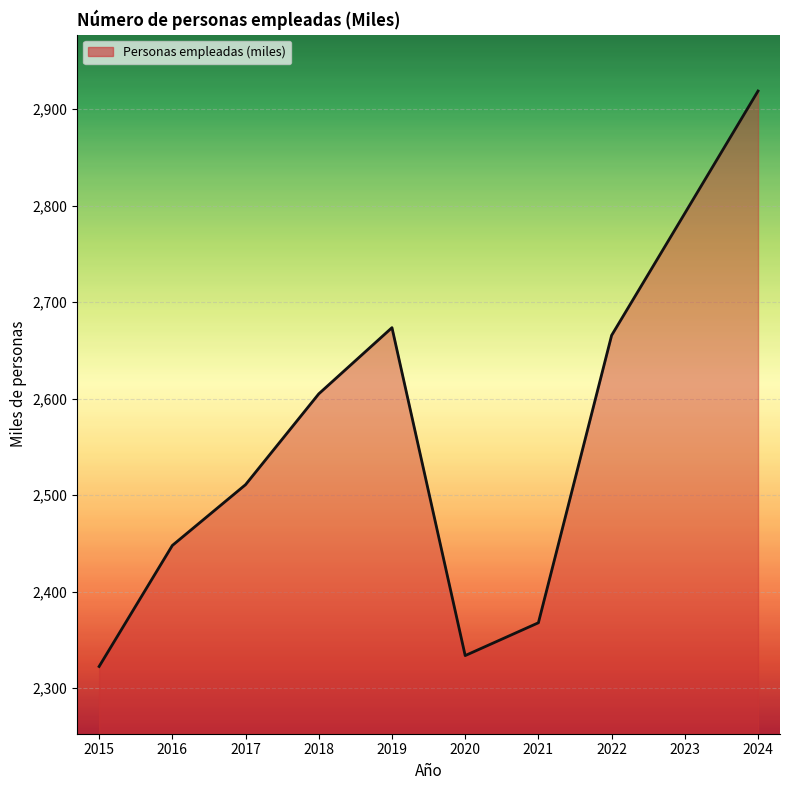

What is the smallest value displayed?

2322.4